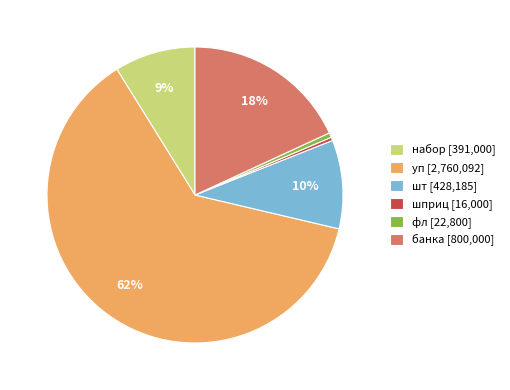

To the nearest percent, what percentage of the pie is шт?

10%